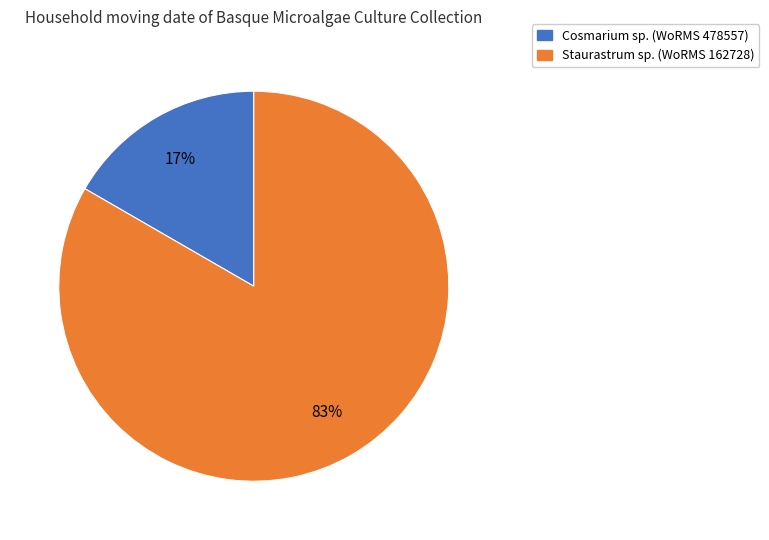

To the nearest percent, what is the average slice percentage?

50%